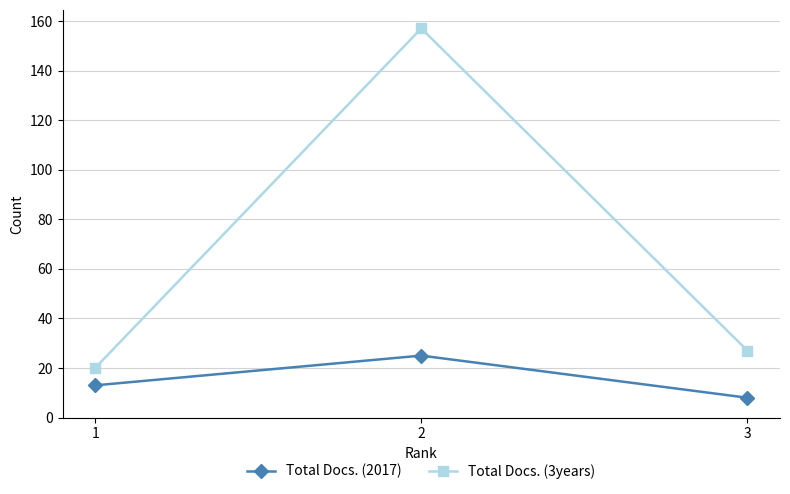

Where does the Total Docs. (3years) series first go above 27?

2